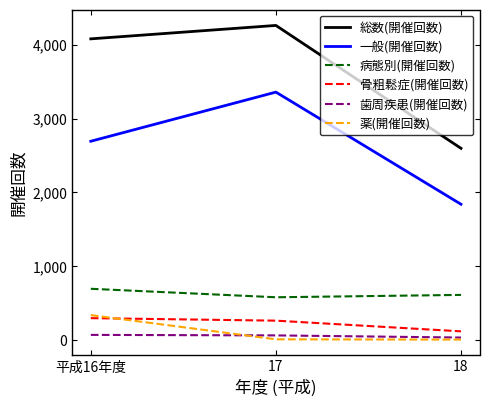

At which label is 総数(開催回数) closest to 3429?

平成16年度